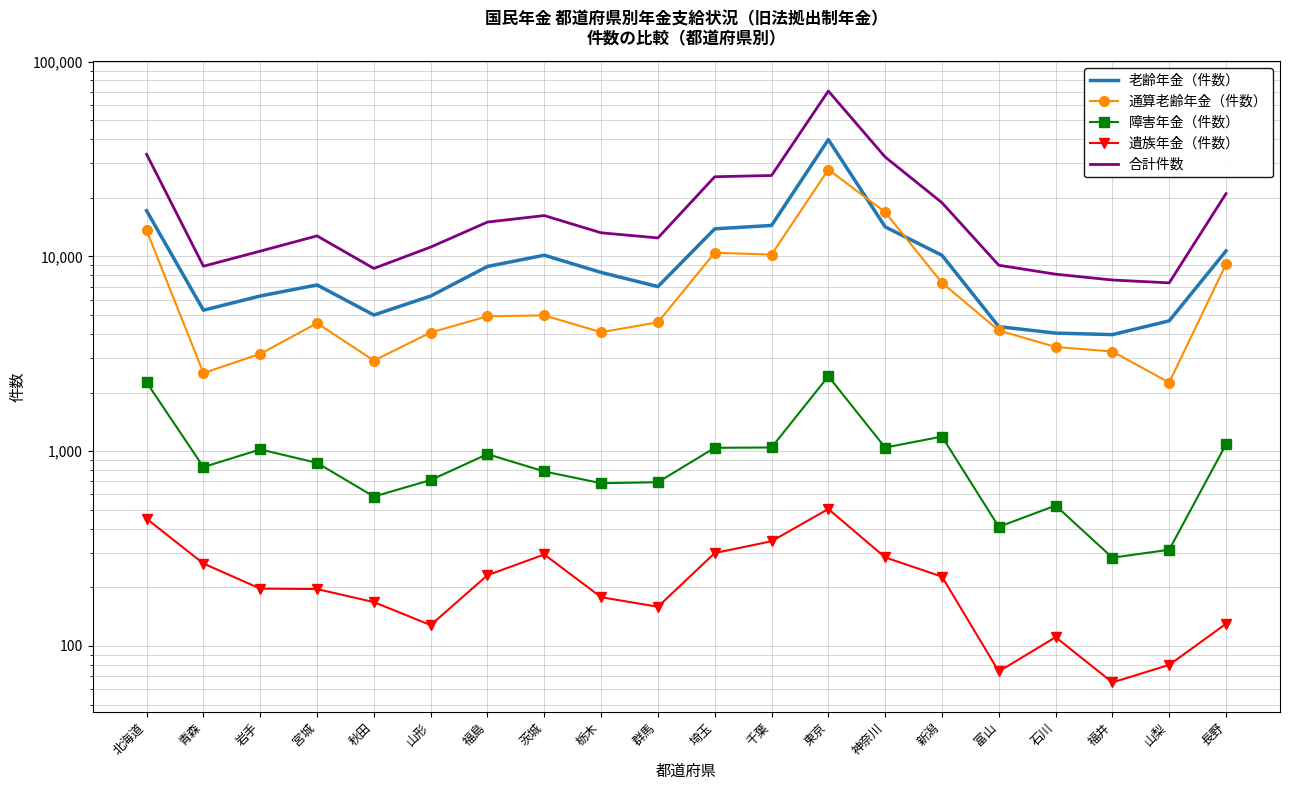

Reading right to left, transcribe all the data shown in this chart.

老齢年金（件数）: 長野=10669	山梨=4669	福井=3967	石川=4038	富山=4359	新潟=10131	神奈川=14177	東京=39769	千葉=14419	埼玉=13850	群馬=6999	栃木=8273	茨城=10141	福島=8879	山形=6260	秋田=5002	宮城=7137	岩手=6264	青森=5294	北海道=17150
通算老齢年金（件数）: 長野=9125	山梨=2252	福井=3248	石川=3428	富山=4165	新潟=7318	神奈川=16867	東京=27911	千葉=10212	埼玉=10445	群馬=4589	栃木=4081	茨城=4979	福島=4928	山形=4066	秋田=2918	宮城=4540	岩手=3159	青森=2518	北海道=13585
障害年金（件数）: 長野=1085	山梨=312	福井=284	石川=526	富山=409	新潟=1189	神奈川=1044	東京=2424	千葉=1045	埼玉=1041	群馬=693	栃木=685	茨城=787	福島=966	山形=711	秋田=585	宮城=871	岩手=1021	青森=829	北海道=2255
遺族年金（件数）: 長野=130	山梨=80	福井=65	石川=111	富山=74	新潟=227	神奈川=285	東京=505	千葉=345	埼玉=300	群馬=159	栃木=178	茨城=295	福島=231	山形=128	秋田=168	宮城=196	岩手=197	青森=265	北海道=450
合計件数: 長野=21009	山梨=7313	福井=7564	石川=8103	富山=9007	新潟=18865	神奈川=32373	東京=70609	千葉=26021	埼玉=25636	群馬=12440	栃木=13217	茨城=16202	福島=15004	山形=11165	秋田=8673	宮城=12744	岩手=10641	青森=8906	北海道=33440